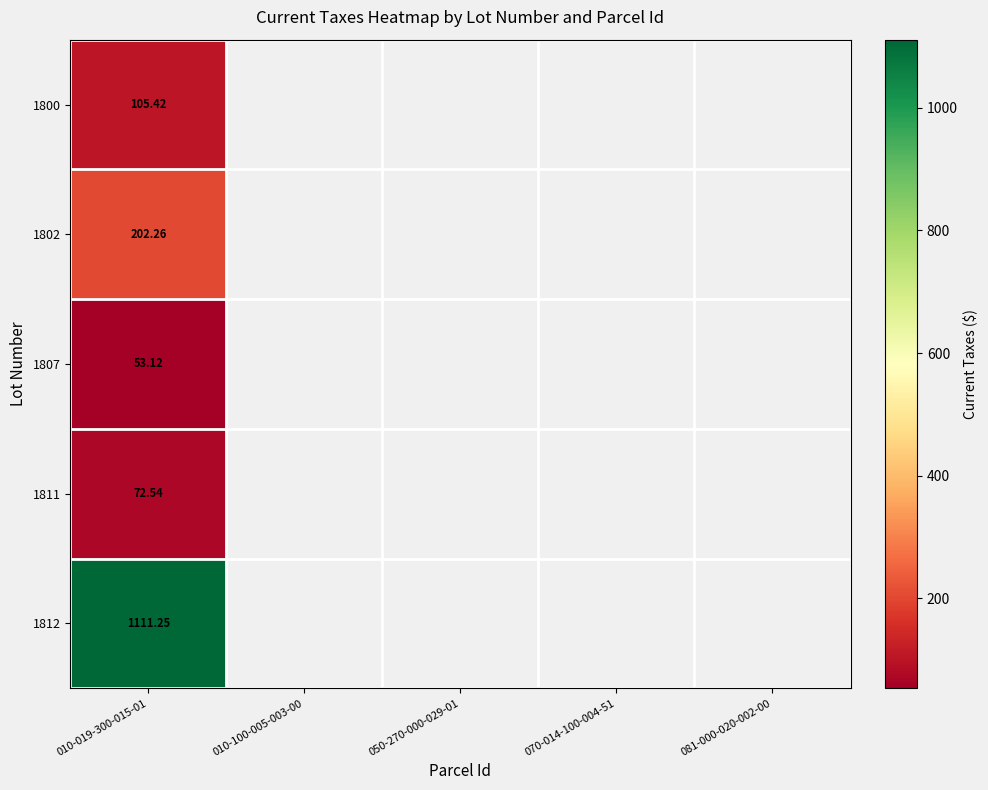

What is the minimum value for 1800?

105.4